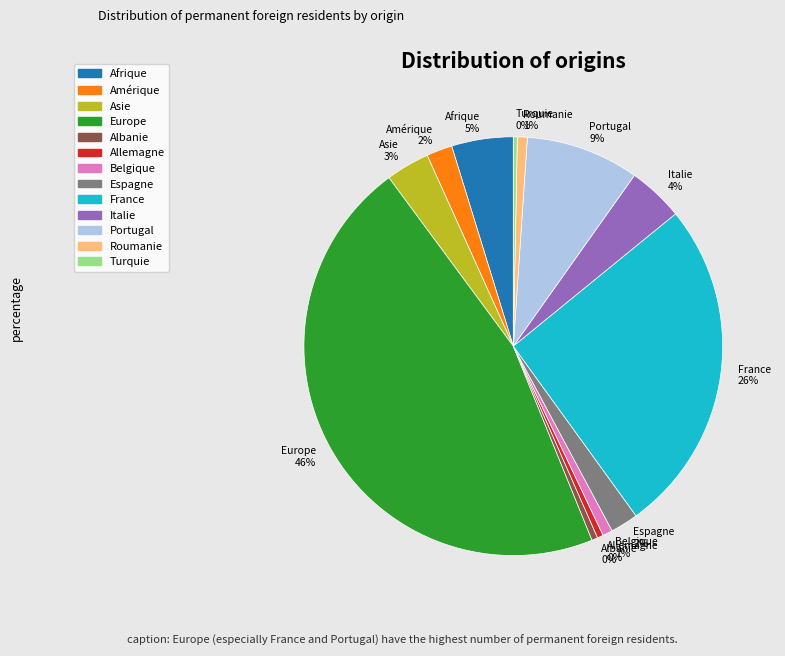

How many segments does this pie chart have?

13